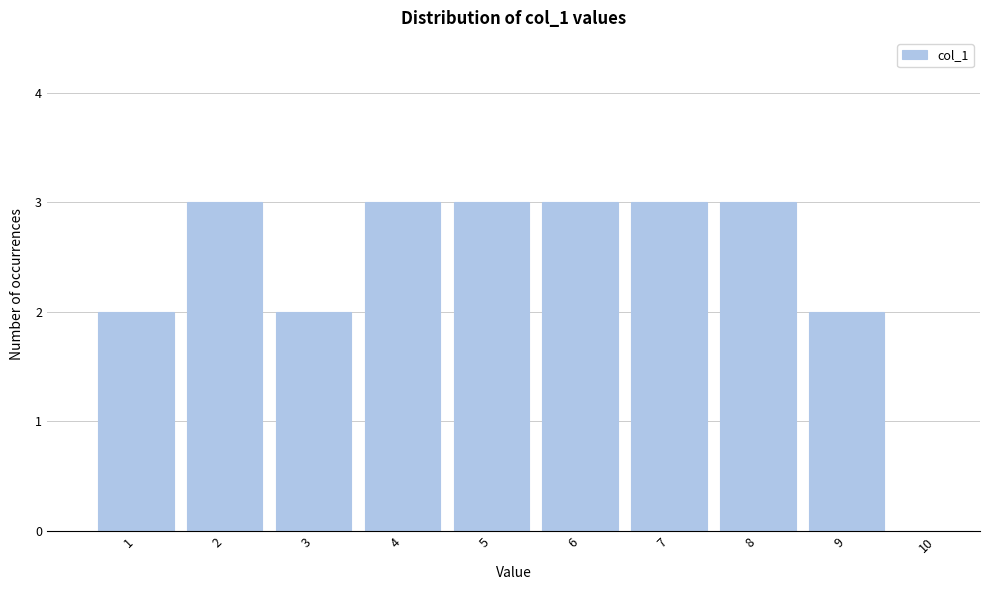

Reading left to right, list every bar in this chart as the range it spans on the x-axis followed by its height. The values are not printed on the chart, so give them approximately, as read against the axis.

0.5 to 1.5: 2
1.5 to 2.5: 3
2.5 to 3.5: 2
3.5 to 4.5: 3
4.5 to 5.5: 3
5.5 to 6.5: 3
6.5 to 7.5: 3
7.5 to 8.5: 3
8.5 to 9.5: 2
9.5 to 10.5: 0